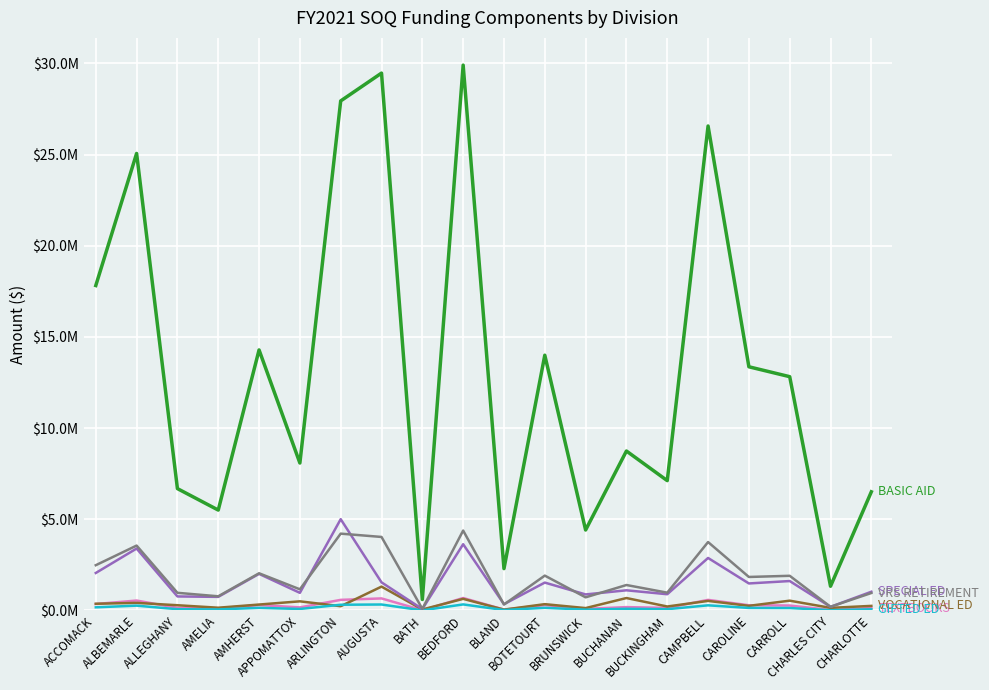

Does the chart have visible grid lines?

Yes